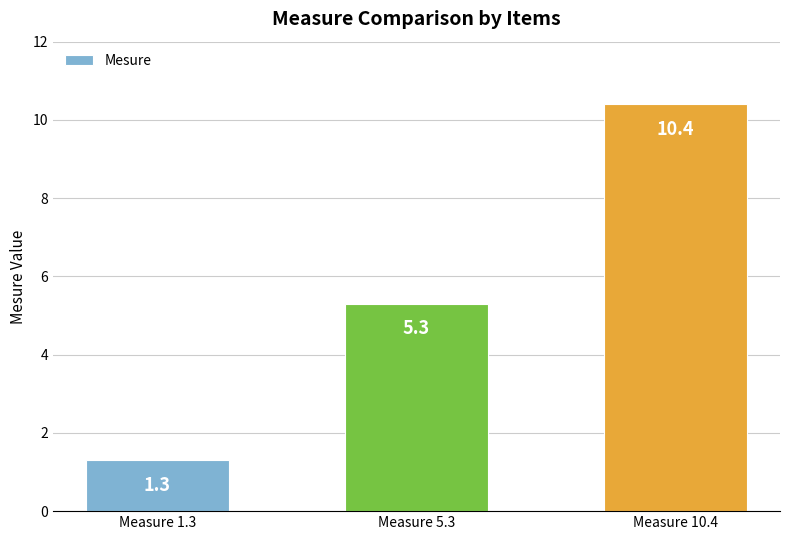

What is the difference between the values at Measure 5.3 and Measure 10.4?

5.1